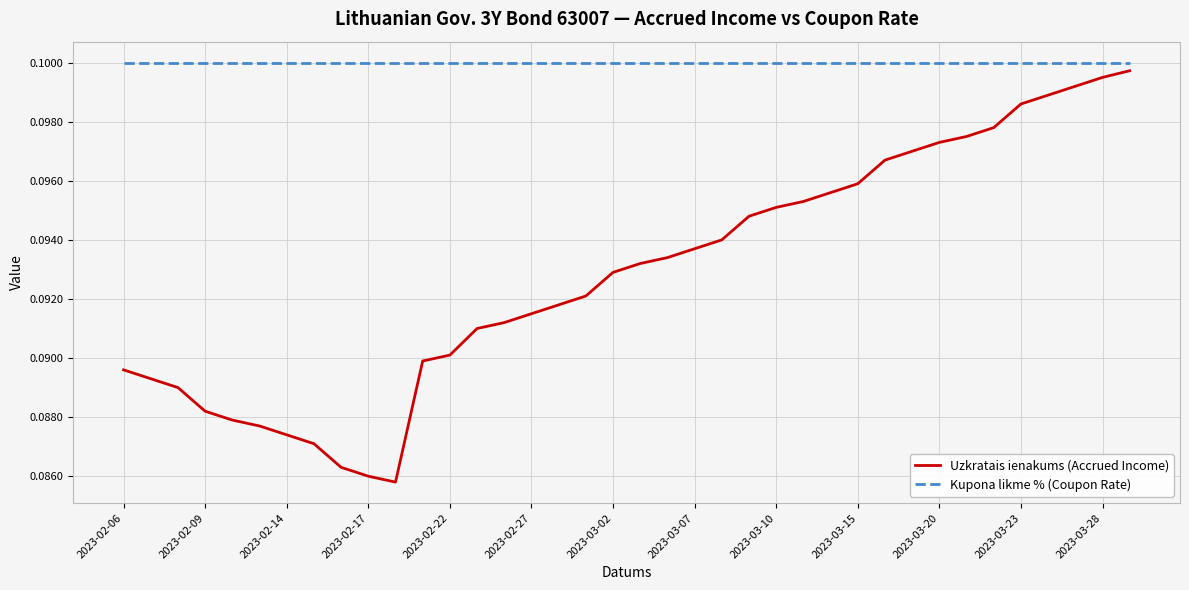

Is this an area chart (filled region under the line)?

No